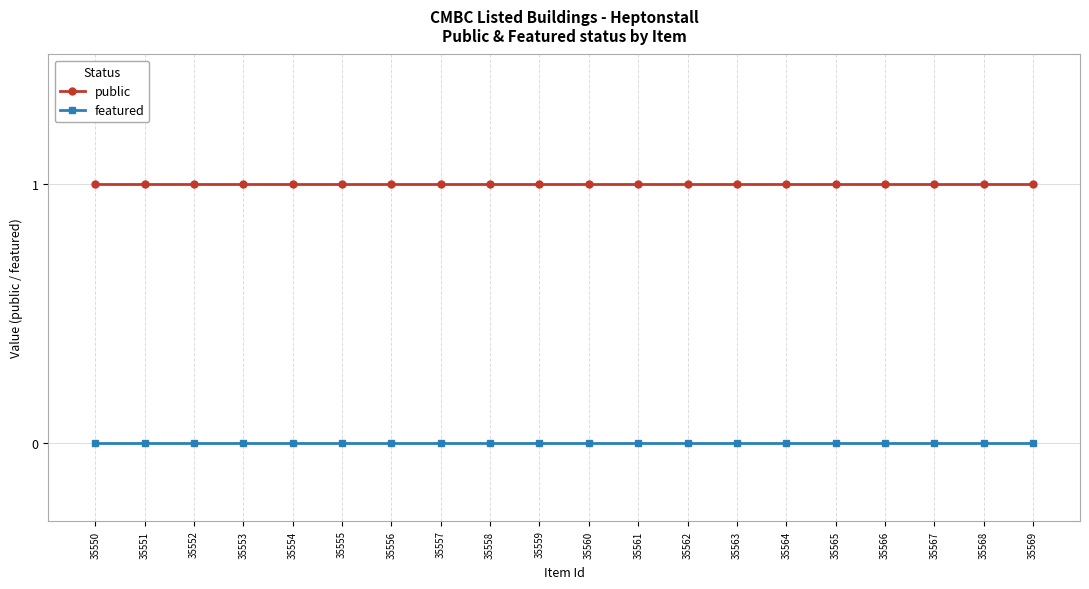

The public series shows 0 at 35565. True or false?

False